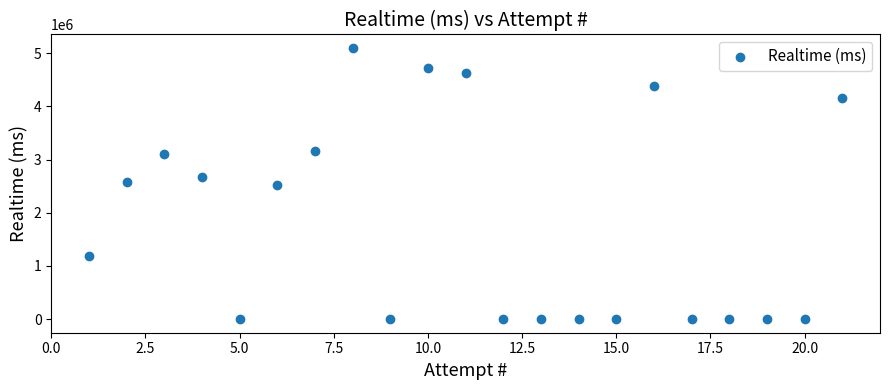

What is the range of Y values (max minus min)?

5097141